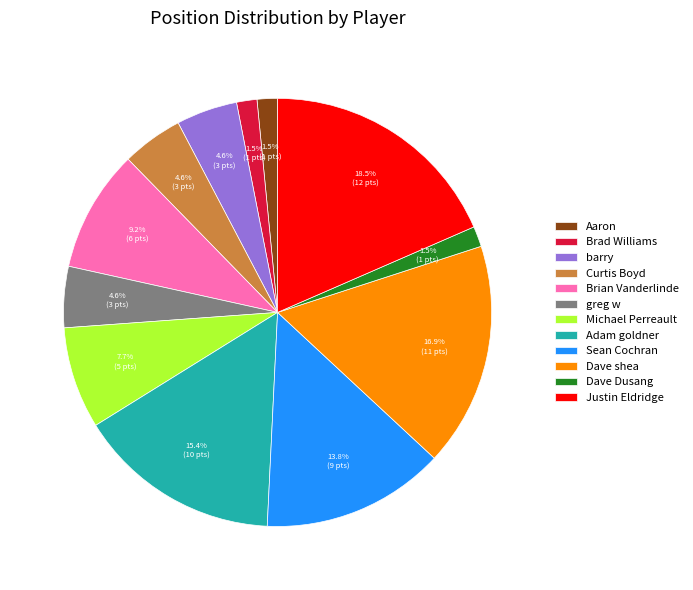

What is the ratio of the value at Aaron to the value at Sean Cochran?

0.1